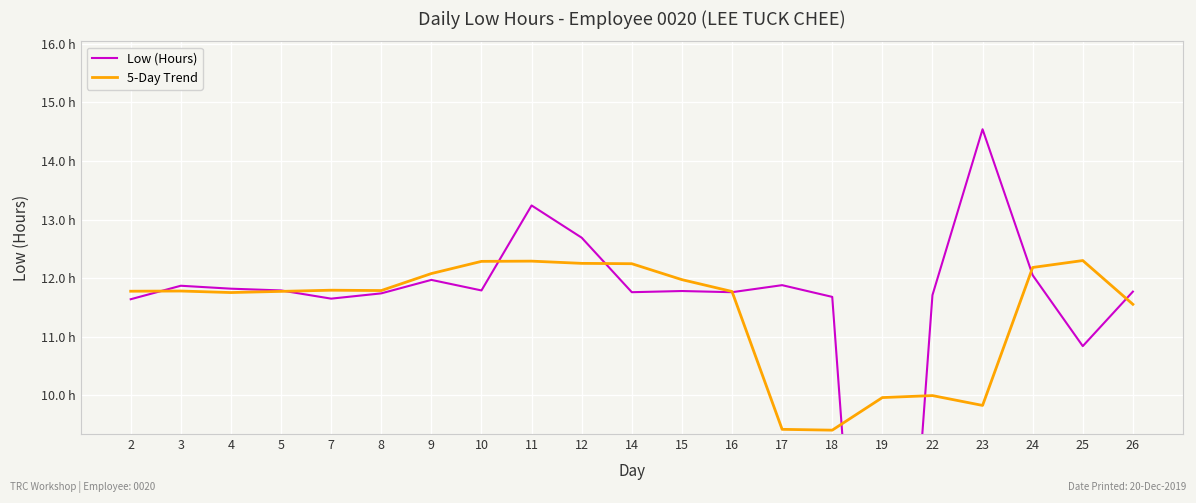

What is the difference between the highest and lowest values at 4?

0.1